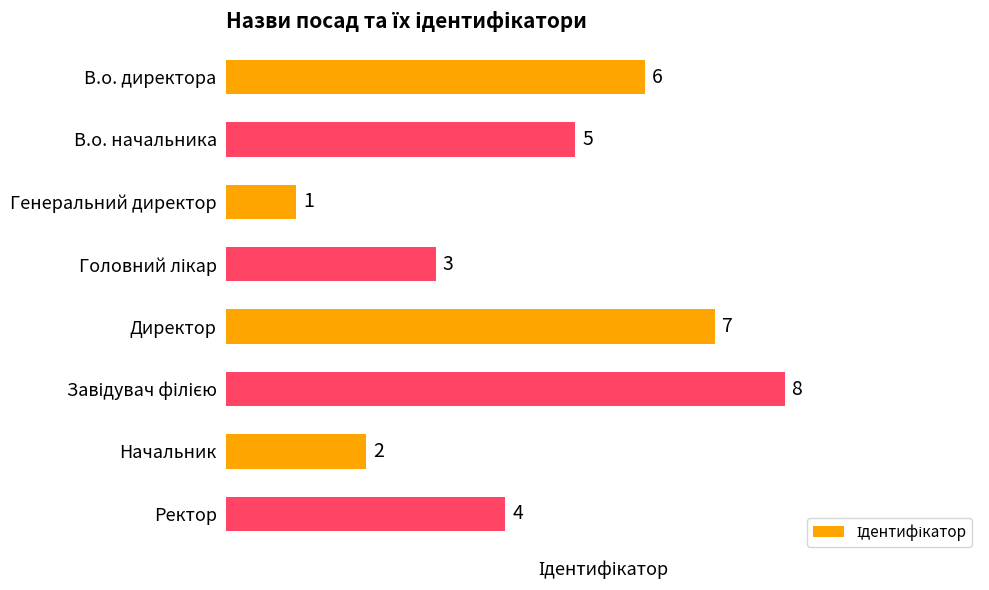

At which label is the value closest to 4?

Ректор